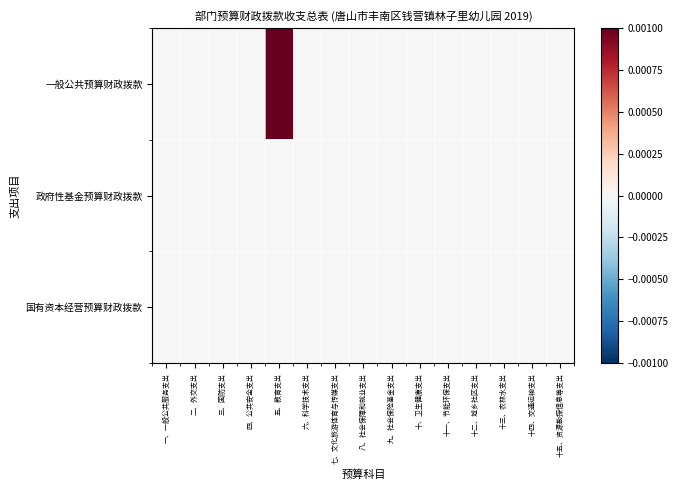

Which series changed the most between 四、公共安全支出 and 十四、交通运输支出?

一般公共预算财政拨款